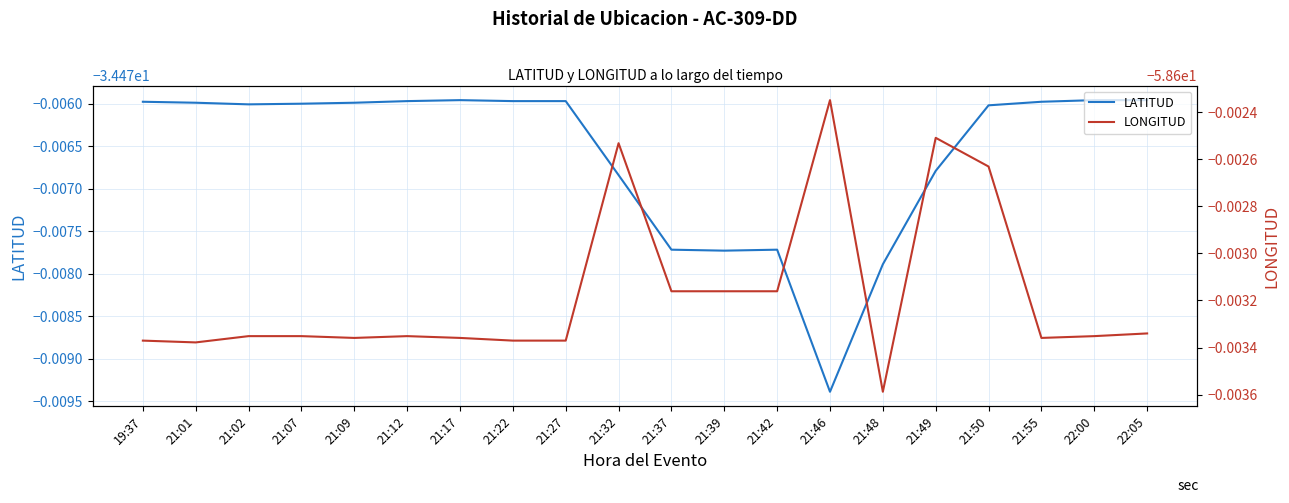

At 21:22, list the series in order from smallest to largest.

LONGITUD, LATITUD